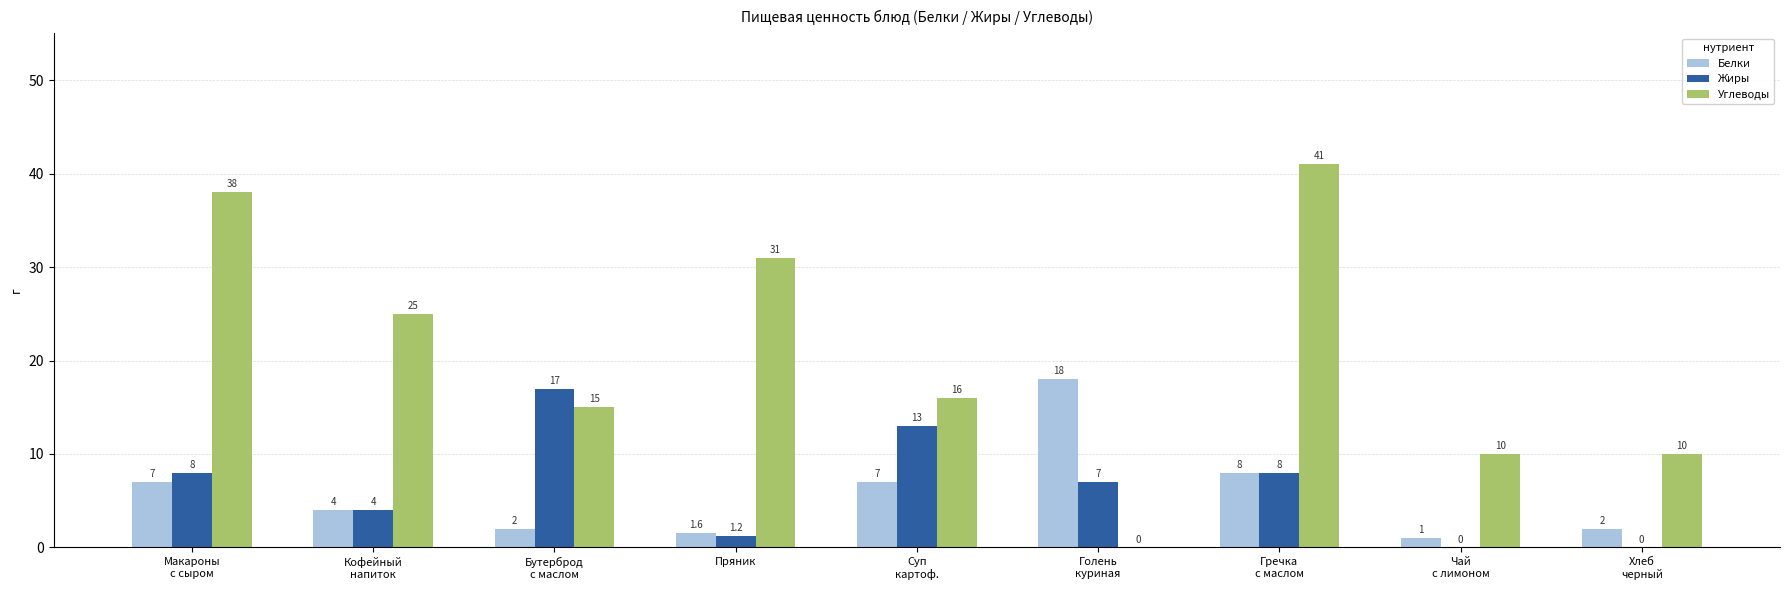

What is the total value across all series at Бутерброд
с маслом?

34.0